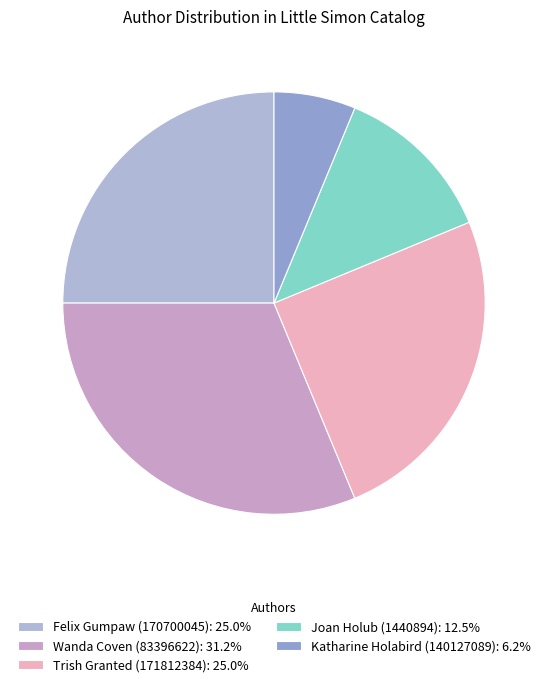

Count the number of slices in the pie.

5